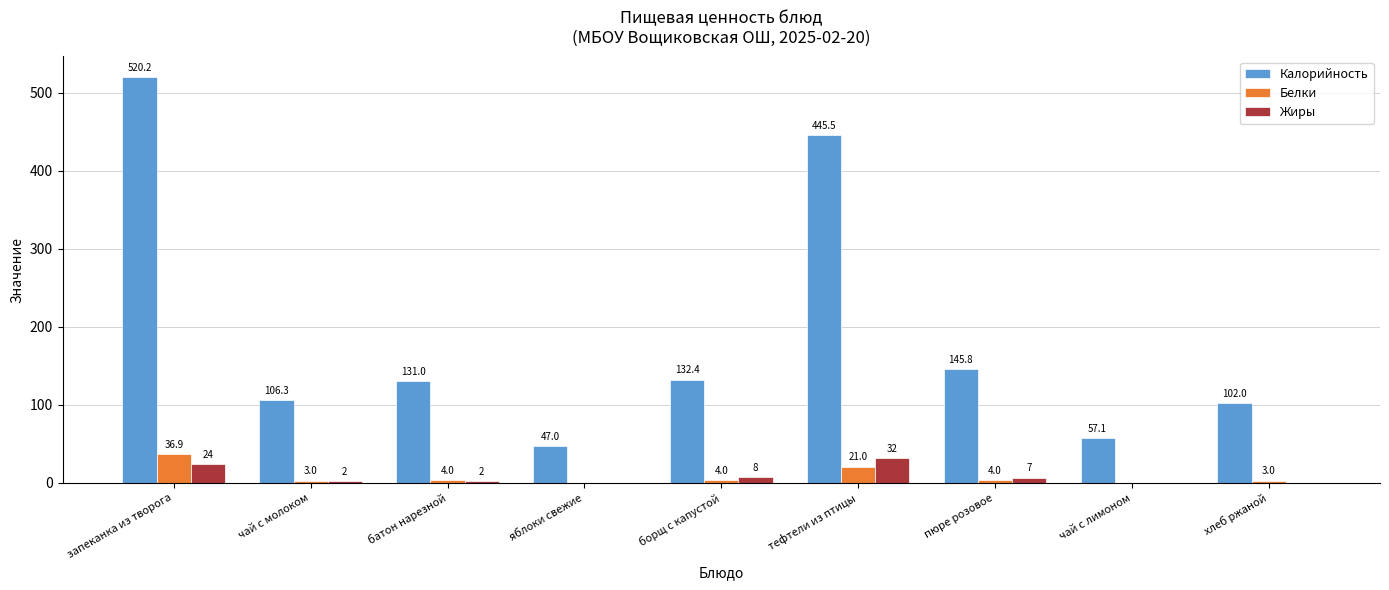

What is the sum of the Жиры values at пюре розовое and хлеб ржаной?

7.0